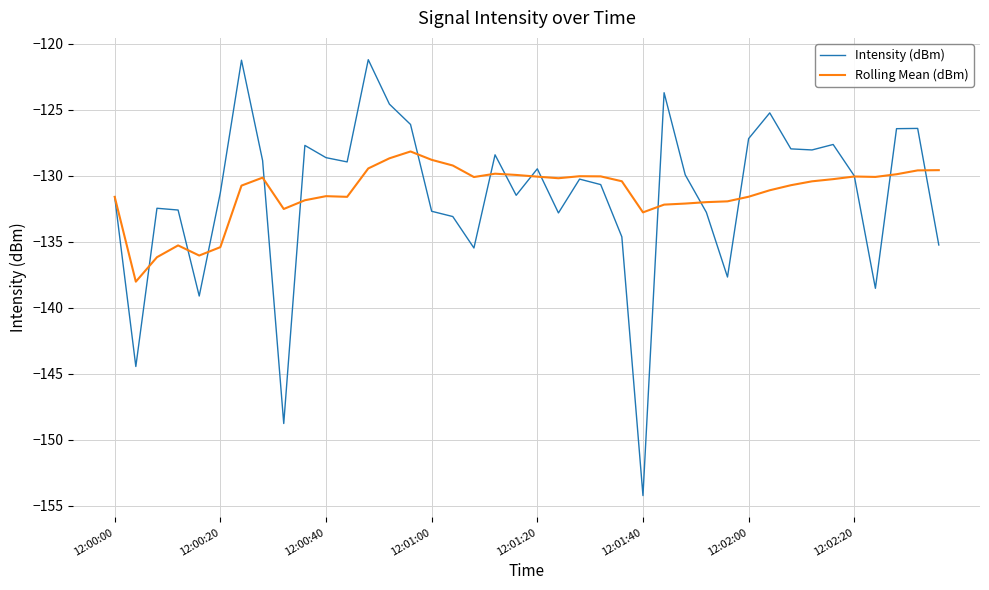

What is the greatest value displayed?

-121.2